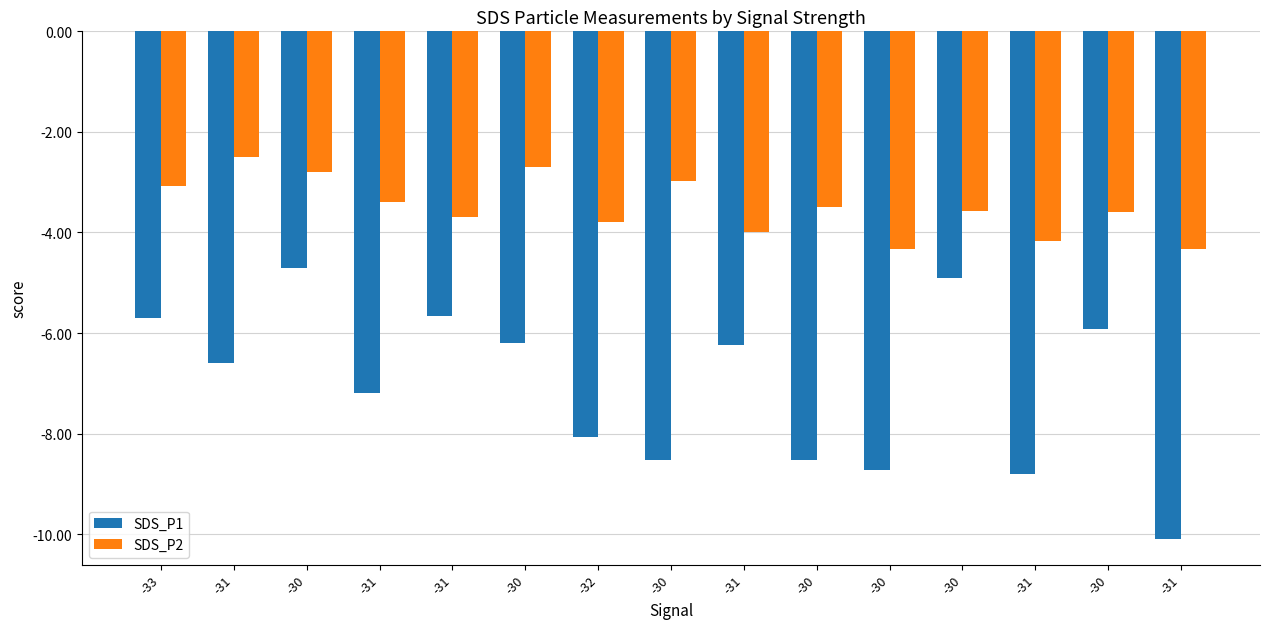

Which series has the widest spread of values?

SDS_P1